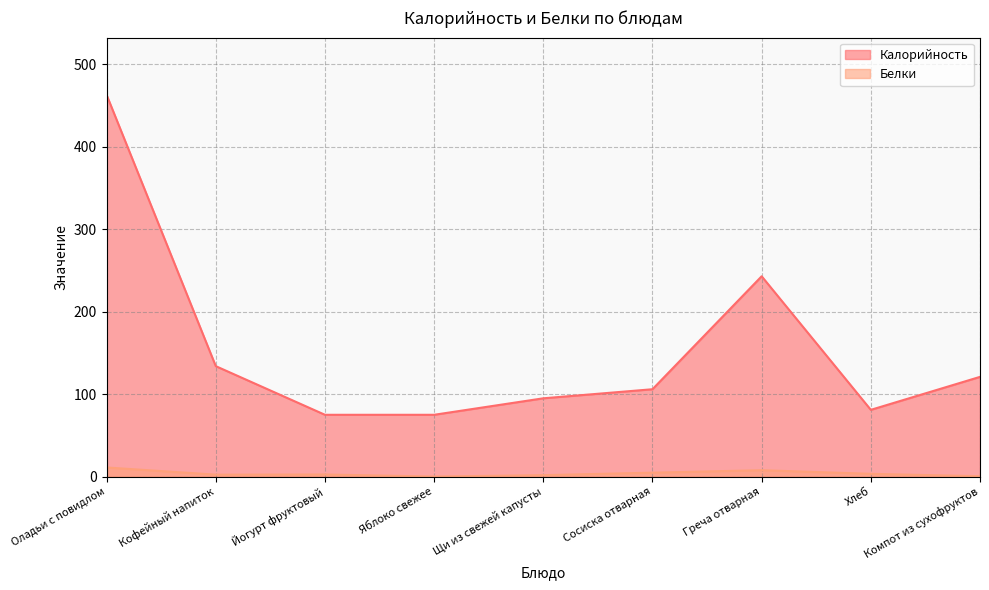

Does the chart have visible grid lines?

Yes